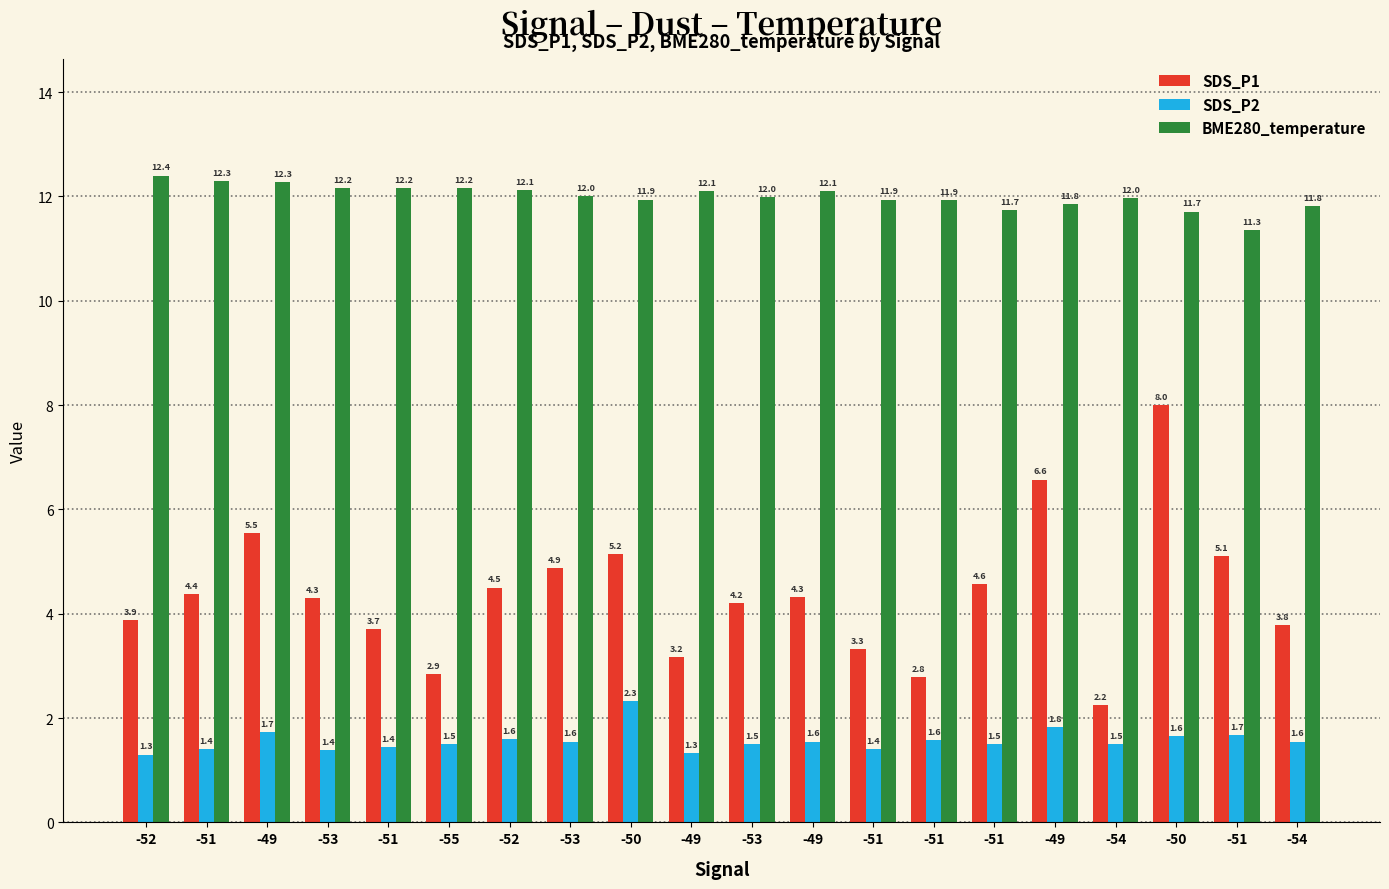

What is the lowest value of the SDS_P2 series?

1.3